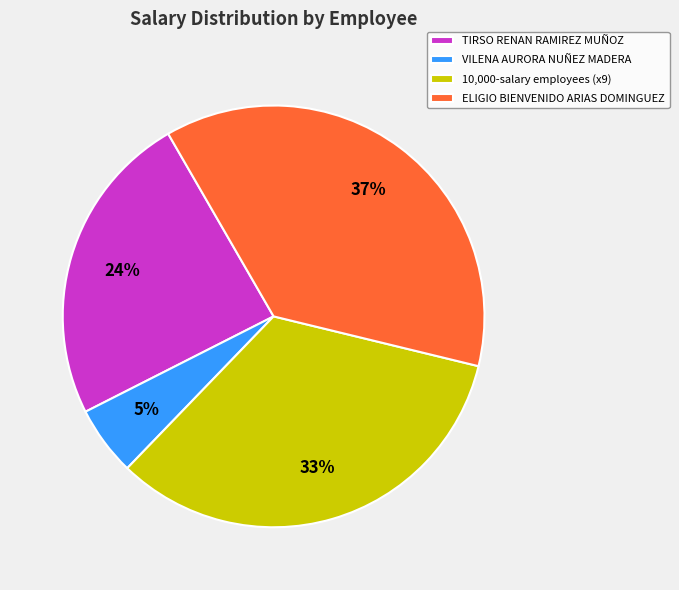

To the nearest percent, what portion does TIRSO RENAN RAMIREZ MUÑOZ represent?

24%